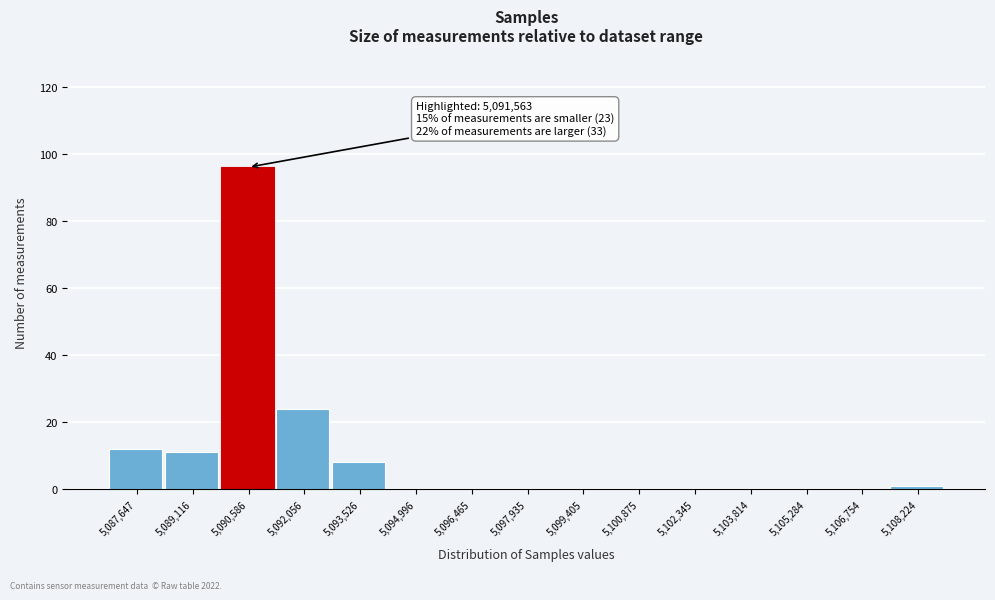

Reading right to left, list all the values displayed in this chart.

5,108,224=1	5,106,754=0	5,105,284=0	5,103,814=0	5,102,345=0	5,100,875=0	5,099,405=0	5,097,935=0	5,096,465=0	5,094,996=0	5,093,526=8	5,092,056=24	5,090,586=96	5,089,116=11	5,087,647=12